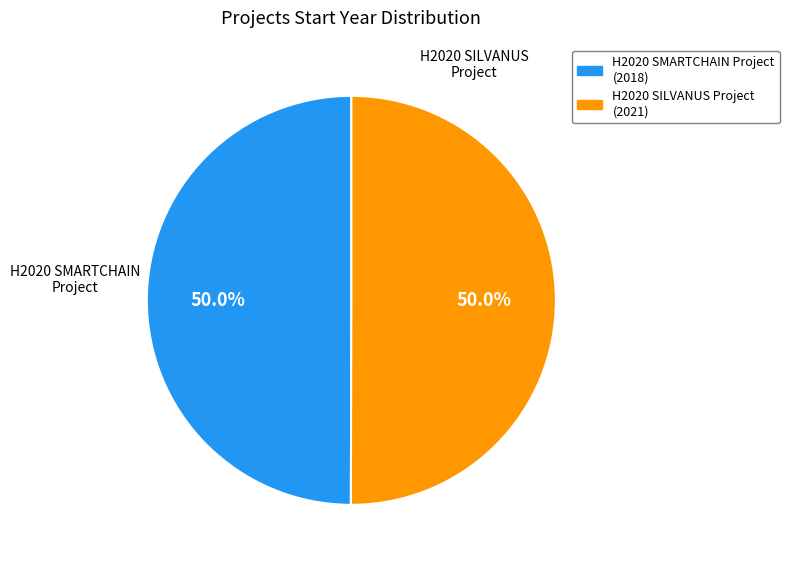

True or false: H2020 SILVANUS Project accounts for 44% of the total.

False